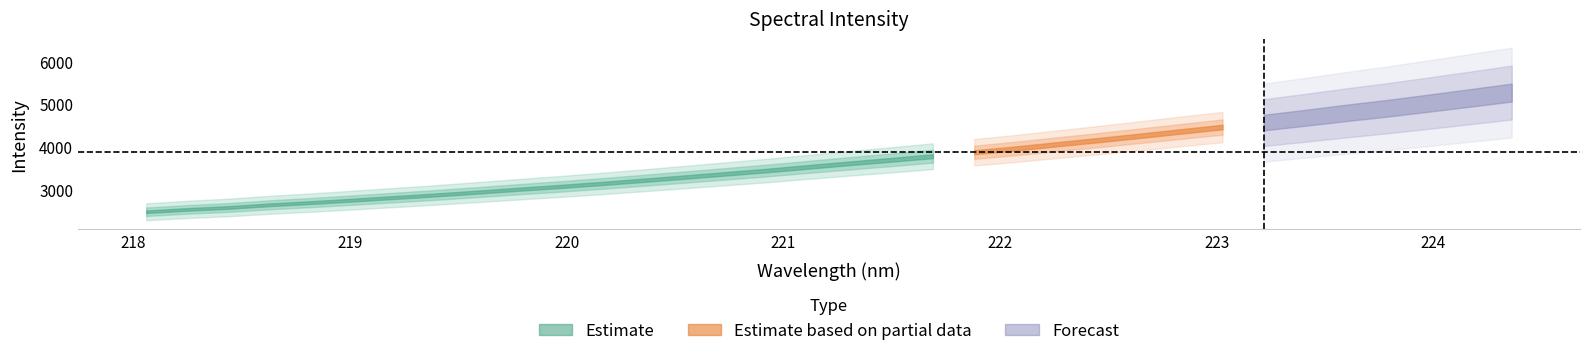

What value does the data have at 220.7354?

3362.8